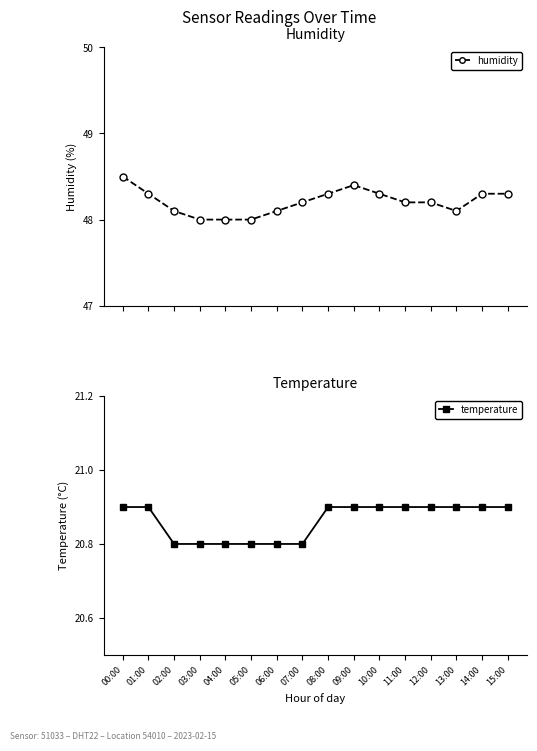

At which label is humidity closest to 48?

03:00